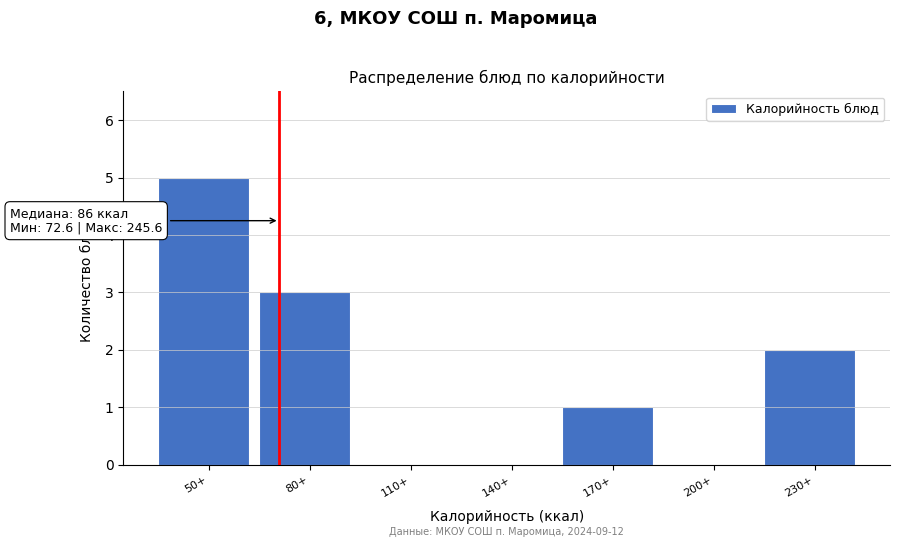

Reading right to left, list all the values displayed in this chart.

230+=2	200+=0	170+=1	140+=0	110+=0	80+=3	50+=5